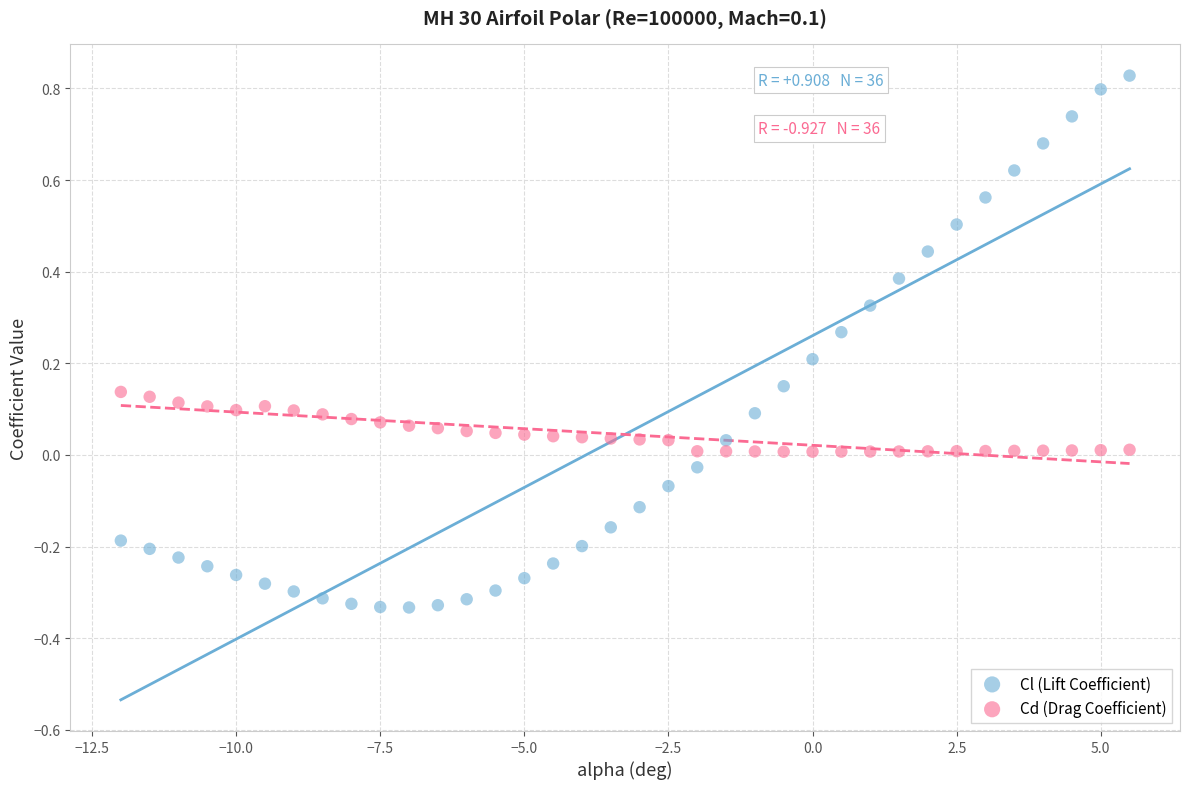

Across all data points, what is the range of Y values (max minus min)?

1.2